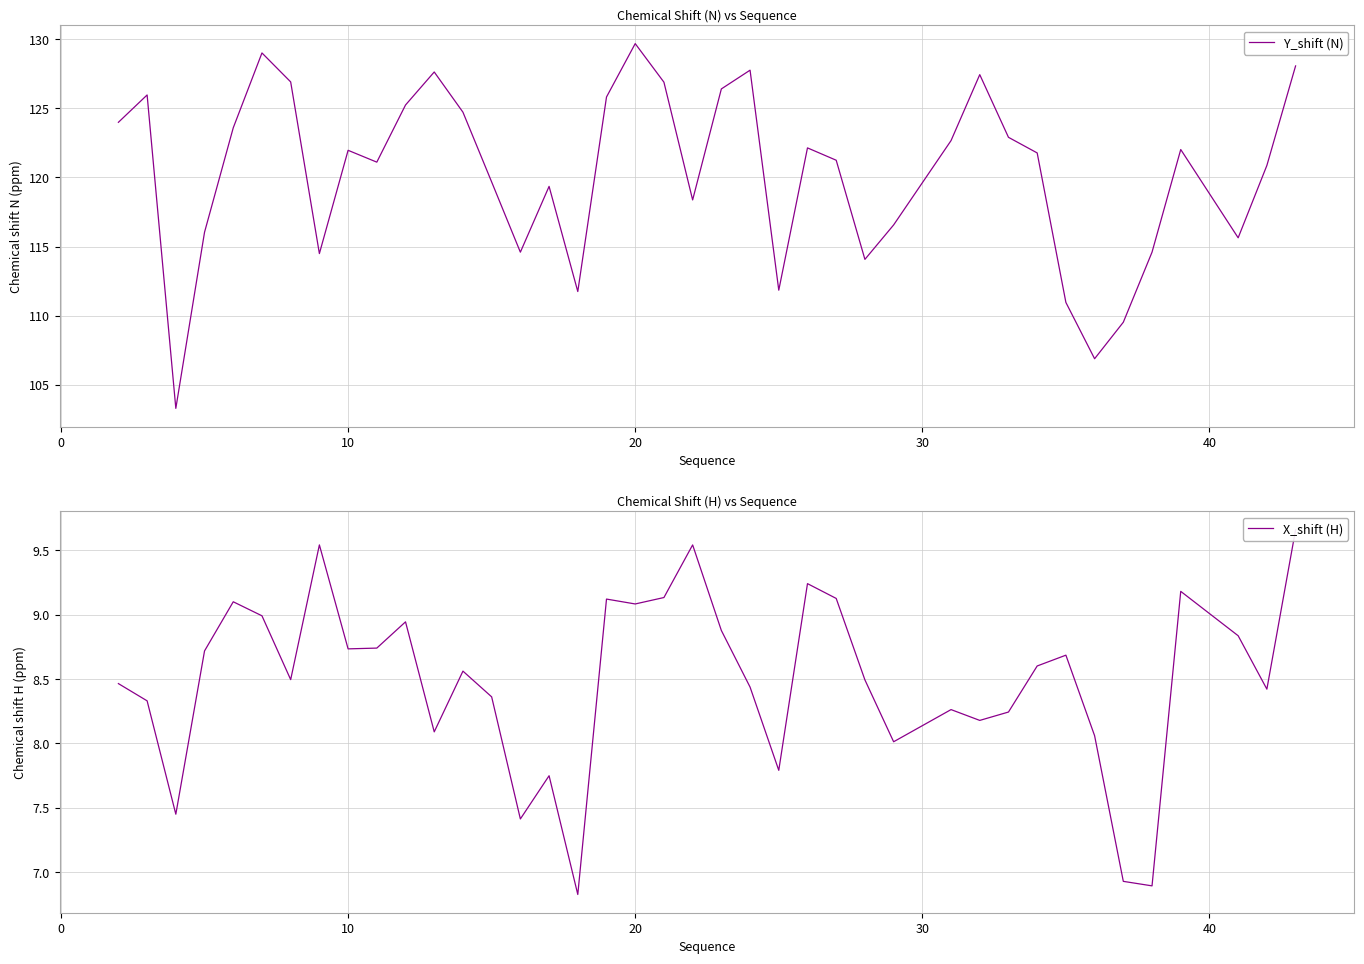

What is the lowest value of the Y_shift (N) series?

103.3